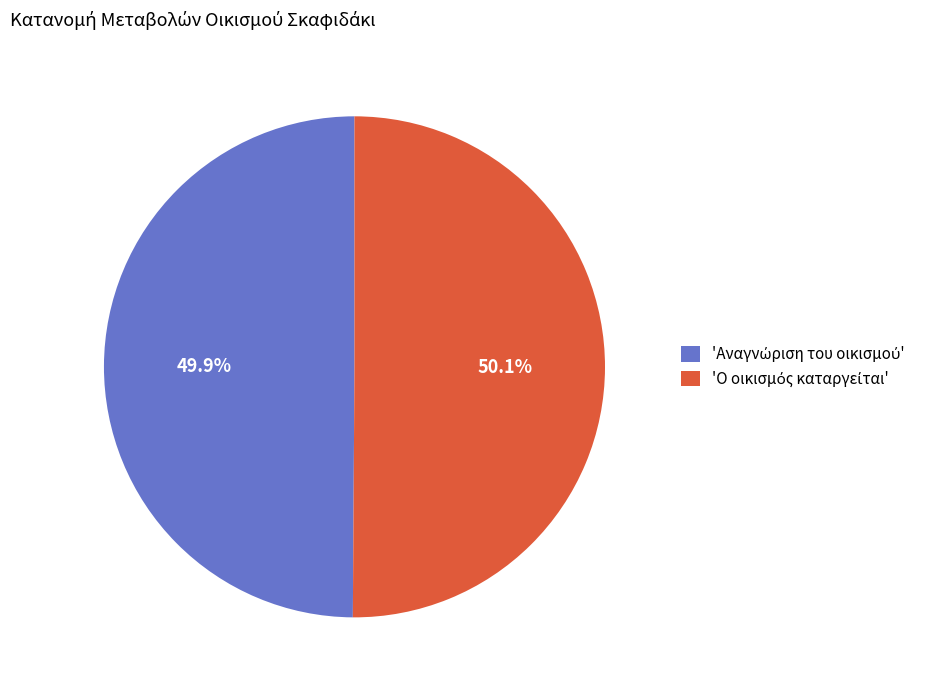

Is there any slice that represents more than half of the pie?

Yes